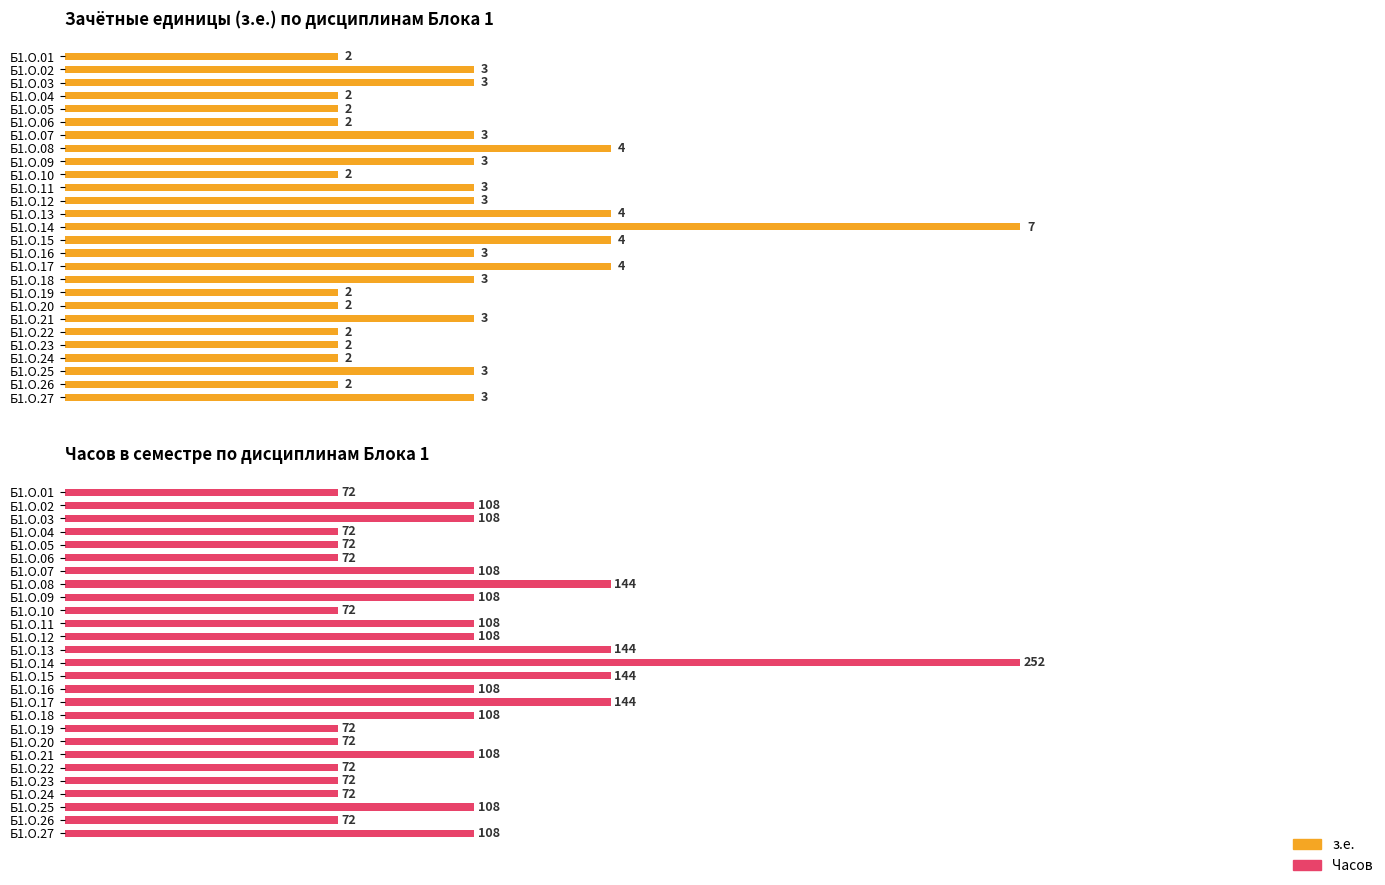

List the series in order of their overall mean, lowest first.

з.е., Часов